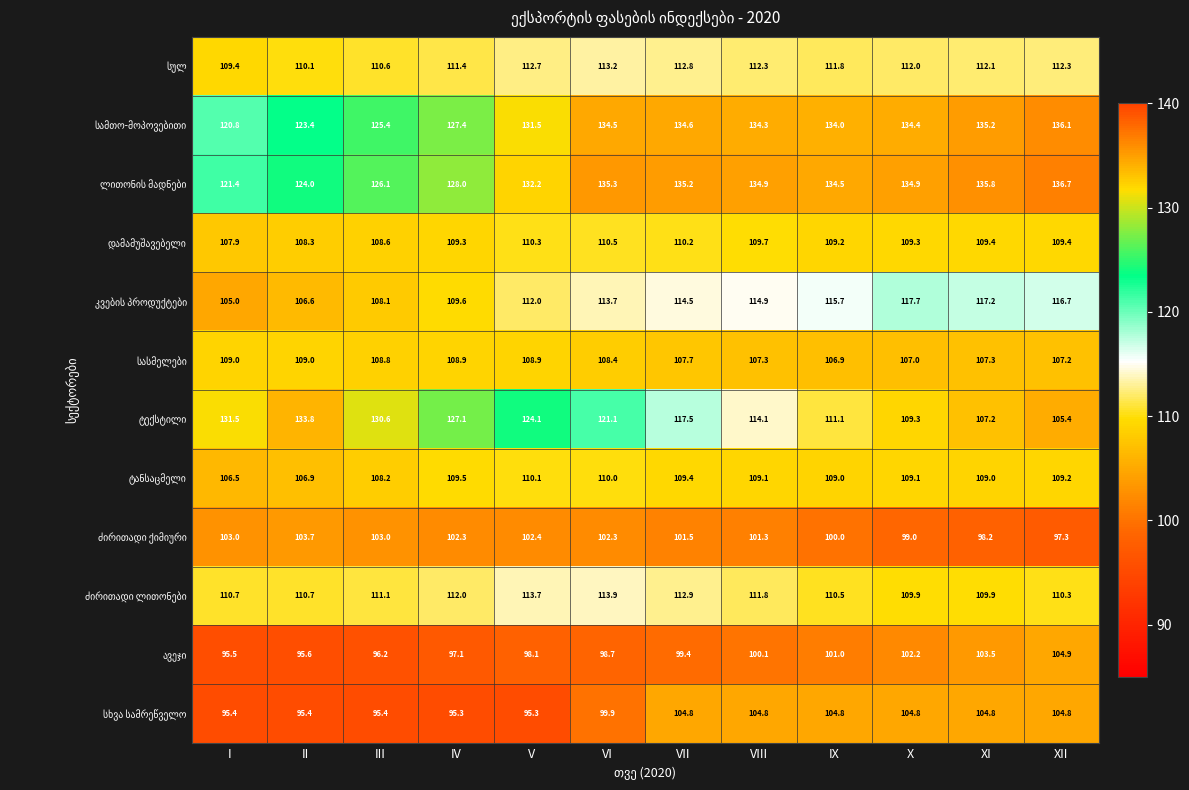

What is the smallest value displayed?

95.3